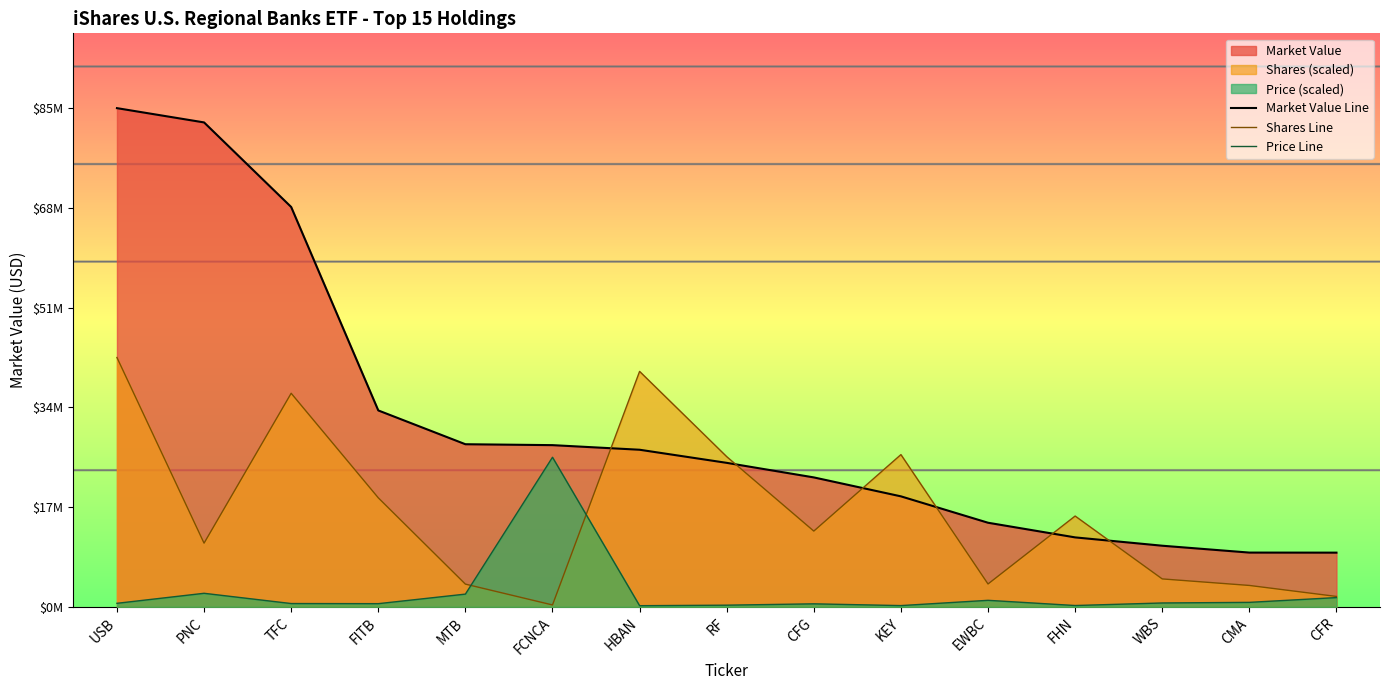

Where is Market Value Line nearest to the value 47269422?

FITB